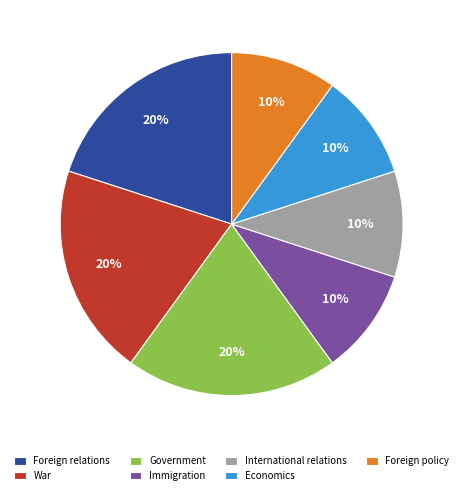

To the nearest percent, what percentage of the pie is Foreign policy?

10%